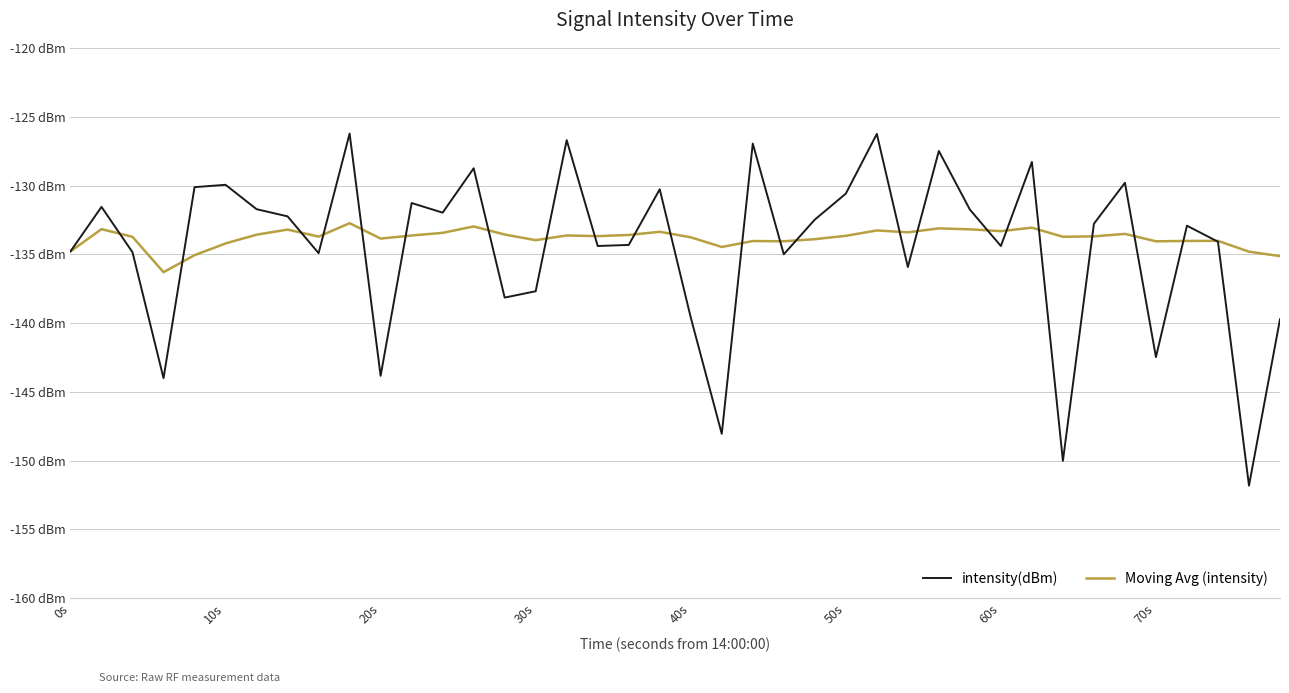

Does the chart have visible grid lines?

Yes